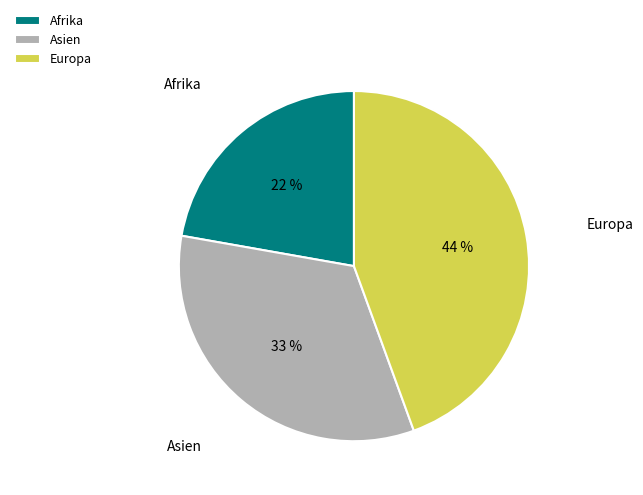

Rank the categories by value from lowest to highest.

Afrika, Asien, Europa